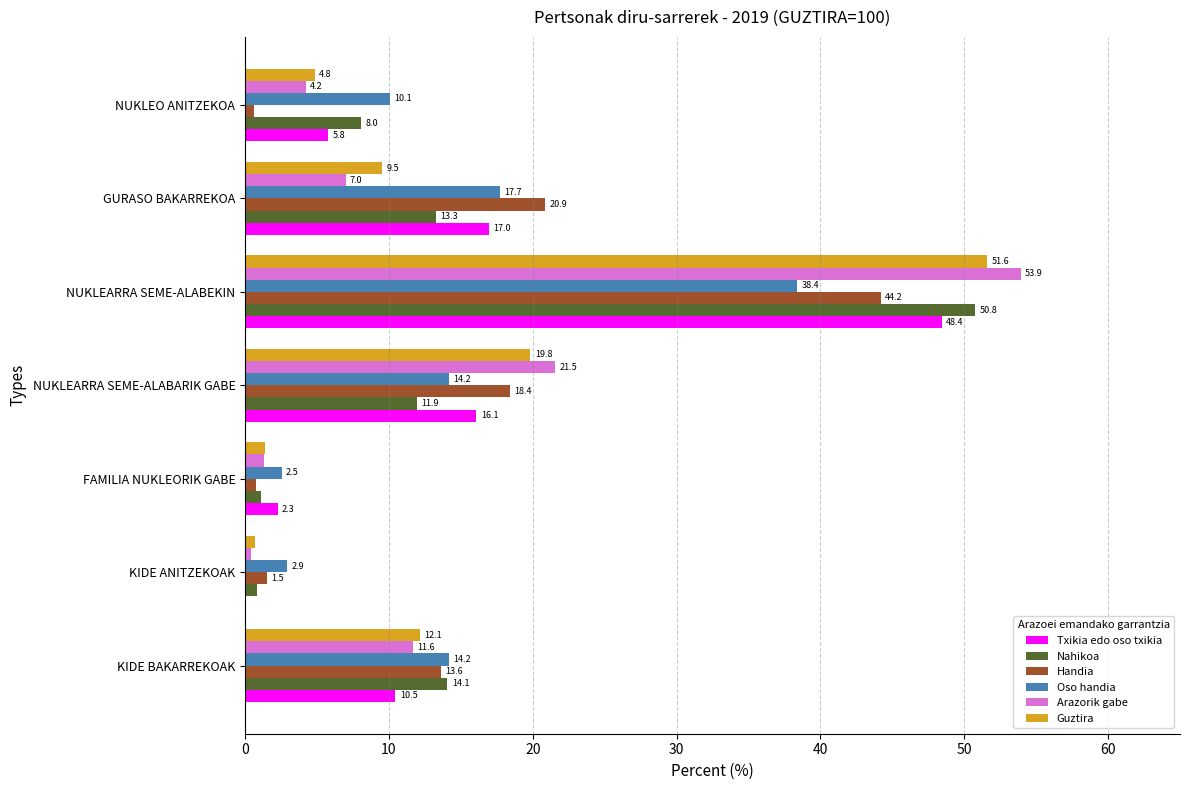

What is the sum of the Handia values at NUKLEARRA SEME-ALABEKIN and KIDE ANITZEKOAK?

45.7